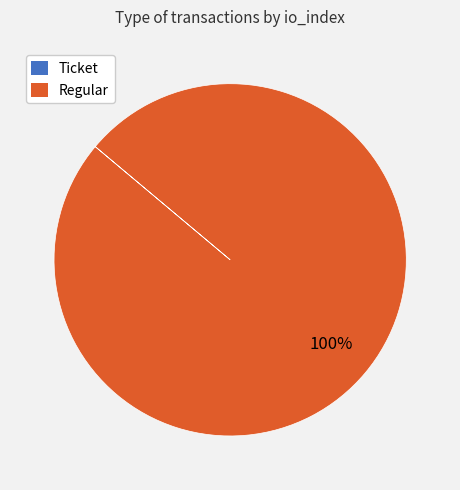

What percentage is the Regular slice, to the nearest percent?

100%